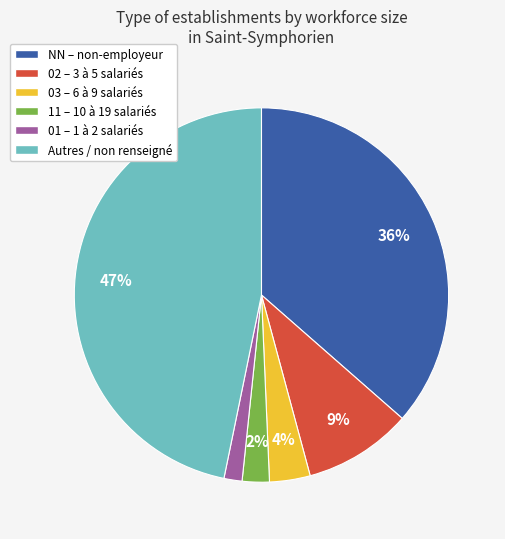

What percentage is the 02 – 3 à 5 salariés slice, to the nearest percent?

9%